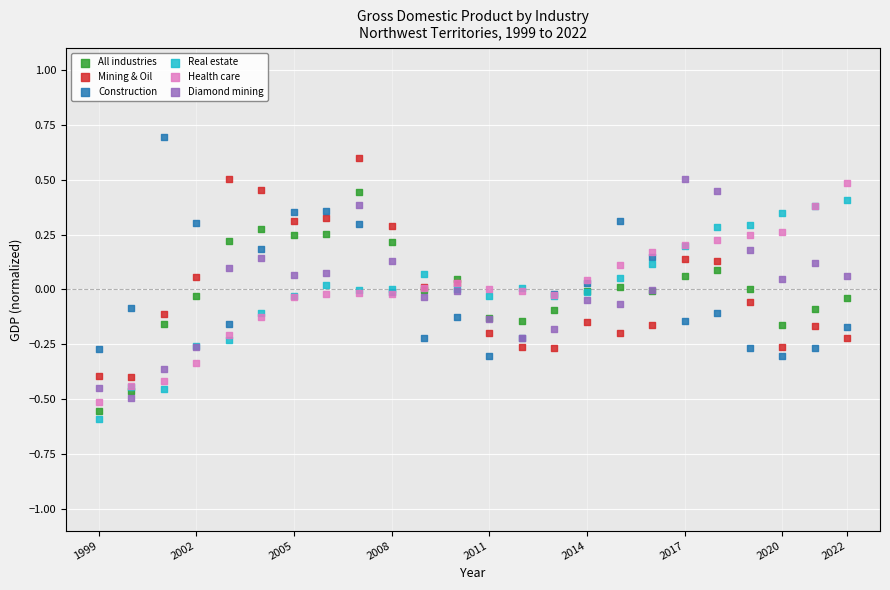

Which series contains the lowest Y value?

Real estate